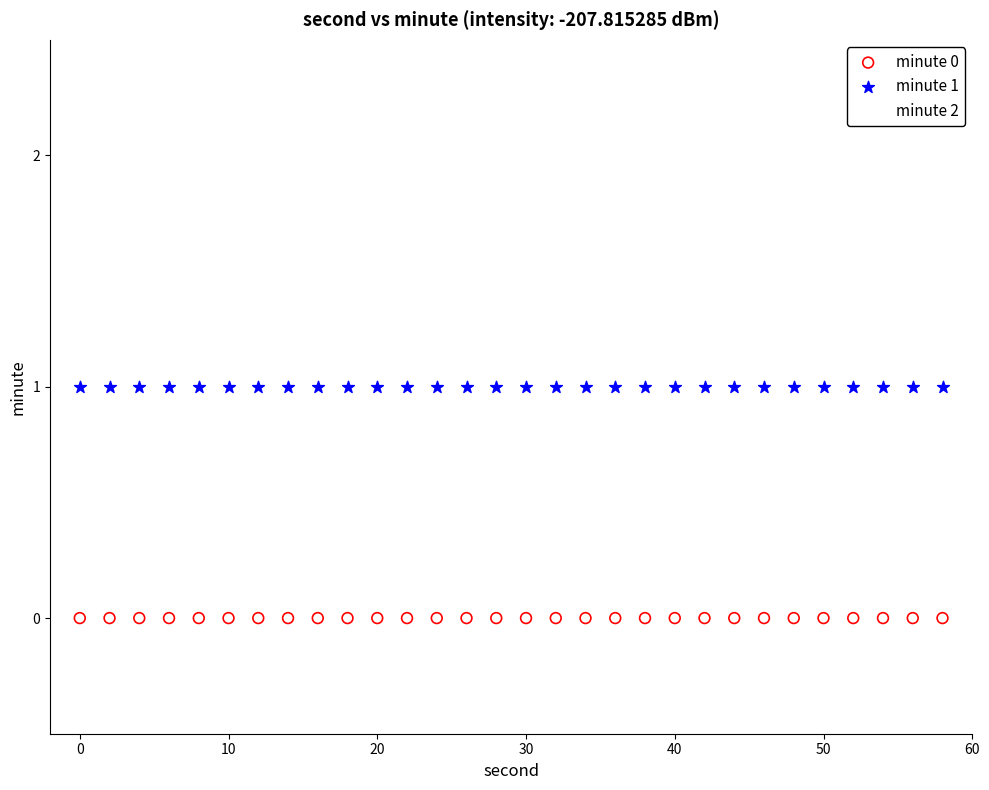

Which series contains the lowest Y value?

minute 0